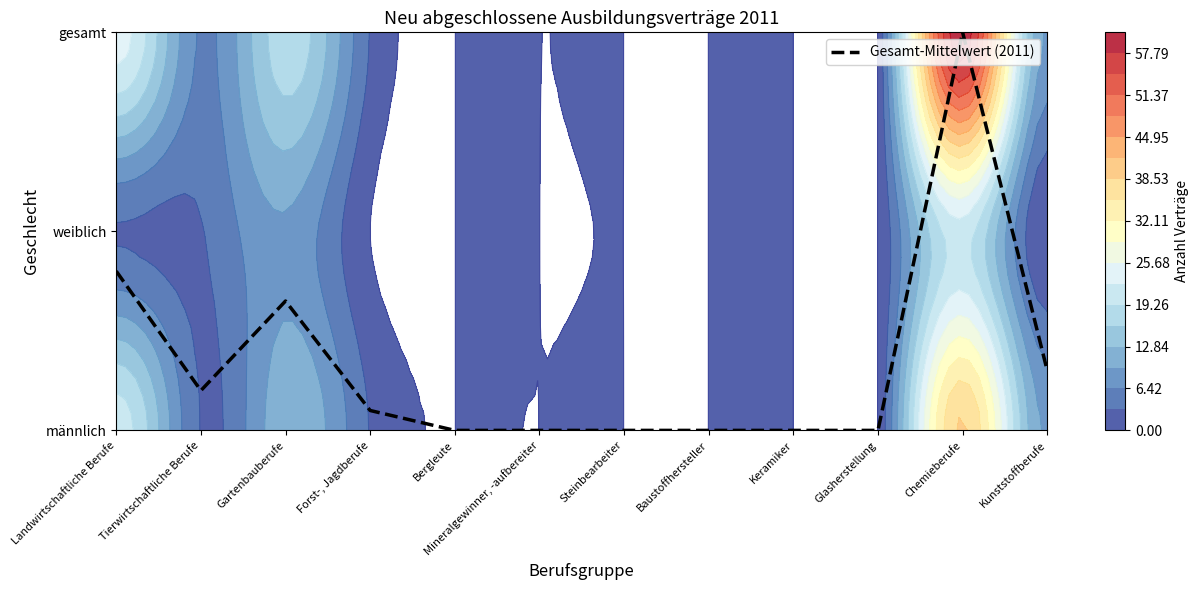

True or false: the data shows 0.1 at Forst-, Jagdberufe.

True